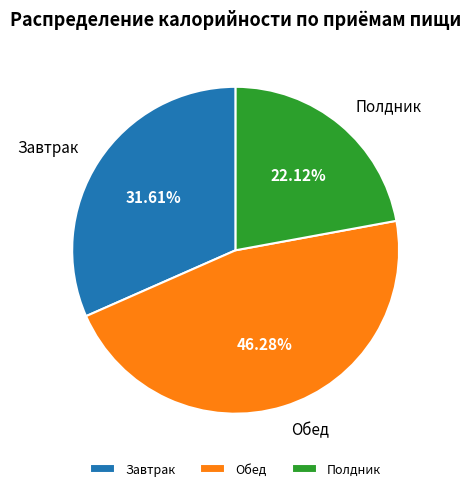

What is the largest slice in the pie chart?

Обед